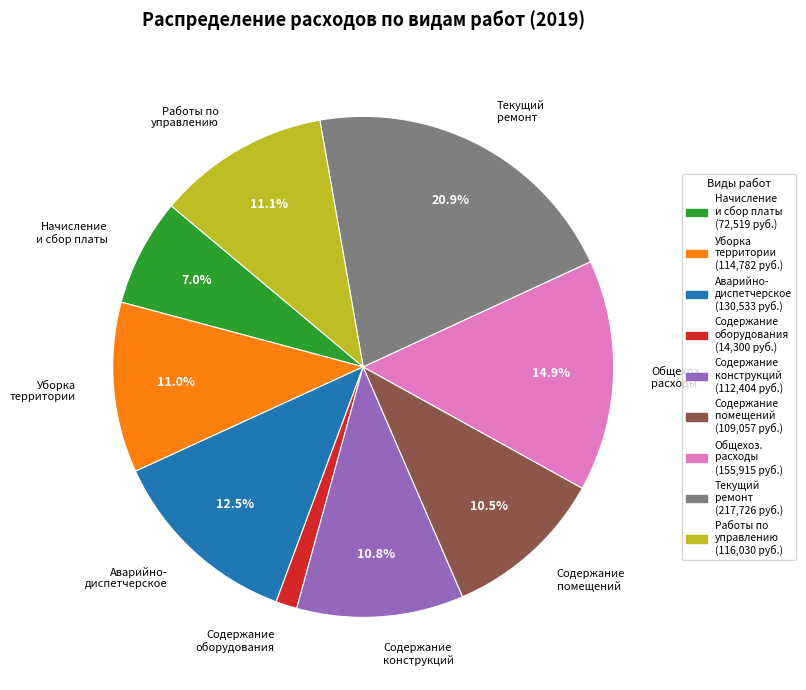

Is the sum of Аварийно- диспетчерское and Начисление и сбор платы greater than half?

No